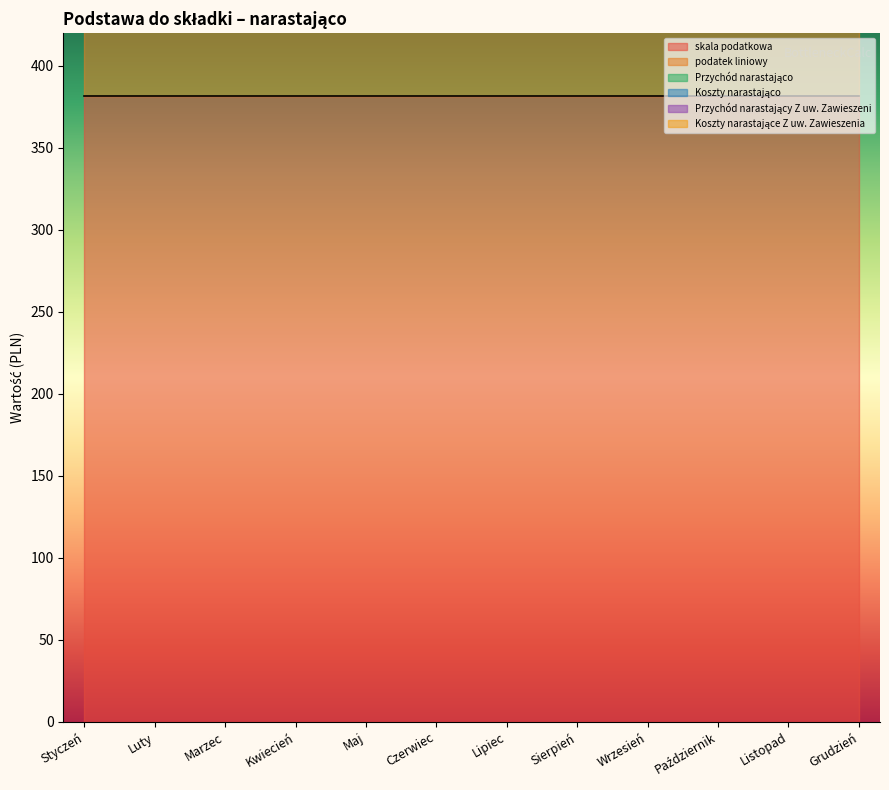

Reading left to right, extract all data points from this chart.

skala podatkowa: 381.8	381.8	381.8	381.8	381.8	381.8	381.8	381.8	381.8	381.8	381.8	381.8
podatek liniowy: 381.8	381.8	381.8	381.8	381.8	381.8	381.8	381.8	381.8	381.8	381.8	381.8
Przychód narastająco: 0.0	0.0	0.0	0.0	0.0	0.0	0.0	0.0	0.0	0.0	0.0	0.0
Koszty narastająco: 0.0	0.0	0.0	0.0	0.0	0.0	0.0	0.0	0.0	0.0	0.0	0.0
Przychód narastający Z uw. Zawieszeni: 0.0	0.0	0.0	0.0	0.0	0.0	0.0	0.0	0.0	0.0	0.0	0.0
Koszty narastające Z uw. Zawieszenia: 0.0	0.0	0.0	0.0	0.0	0.0	0.0	0.0	0.0	0.0	0.0	0.0